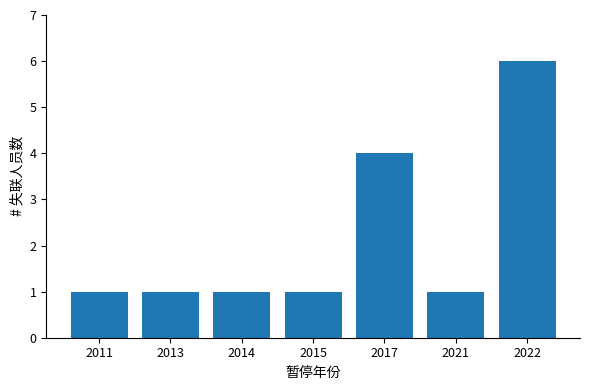

How many values are between 1 and 4?

6